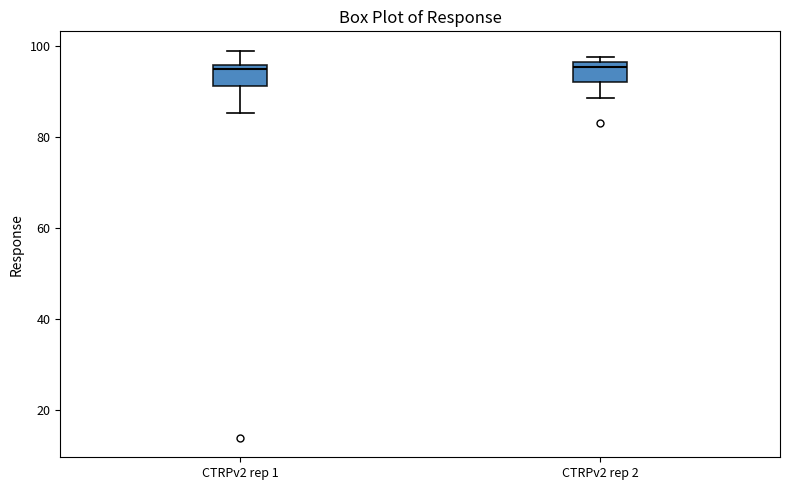

Where does the upper whisker of the box for CTRPv2 rep 1 end on the y-axis? The values are not printed on the chart, so give them approximately, as read against the axis.

98